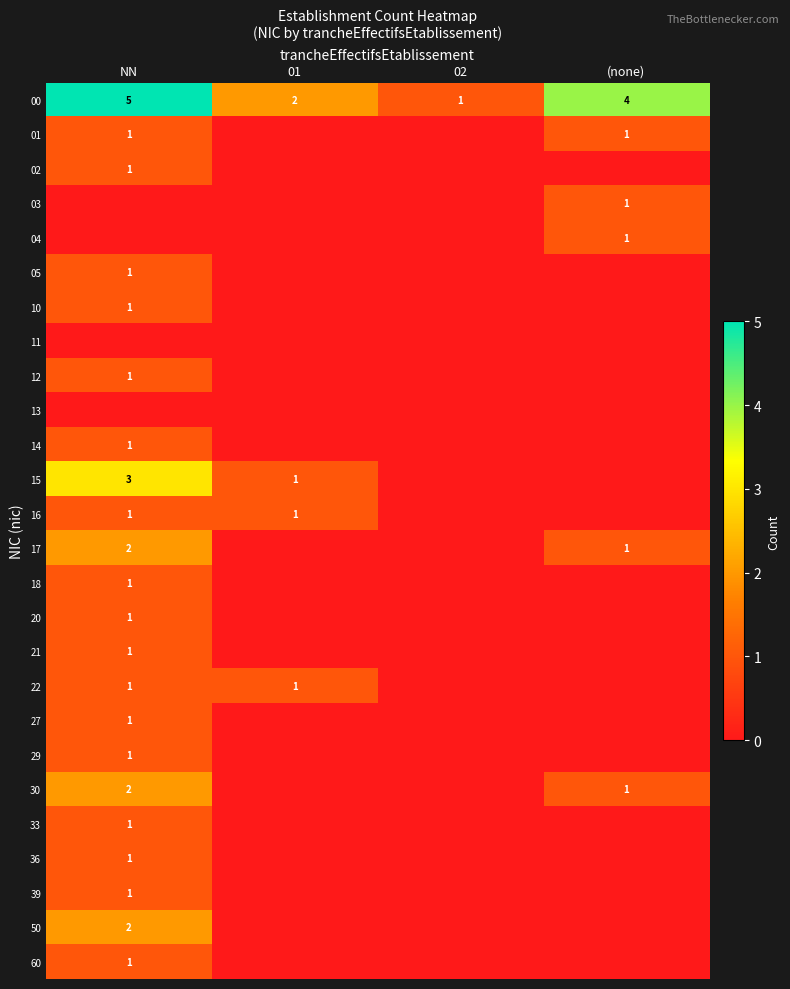

Is it true that 20 equals 1 at NN?

False